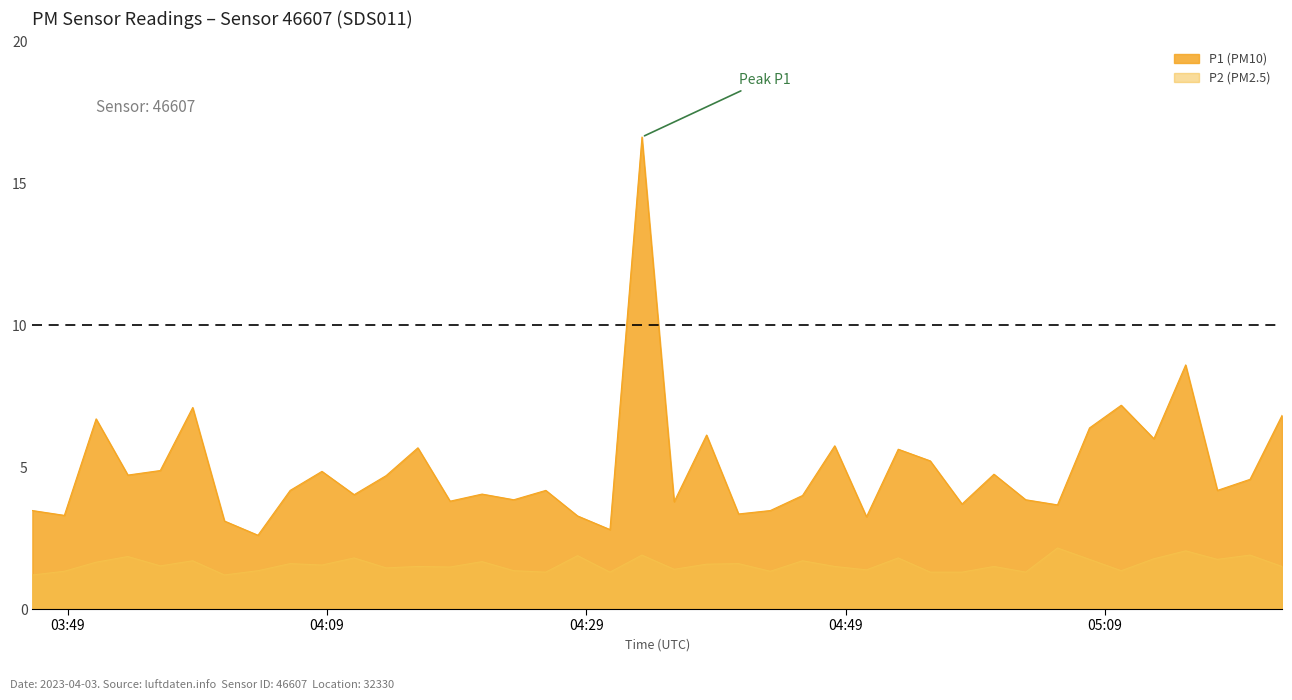

What is the difference between the maximum and second lowest values in the P1 series?

13.8